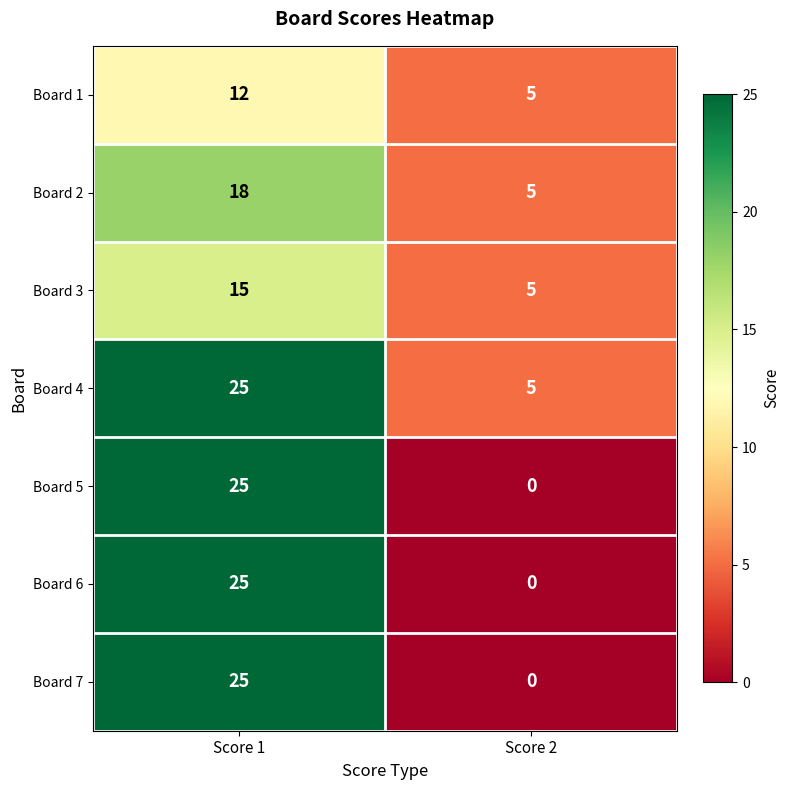

Where is Board 6 nearest to the value 12?

Score 2